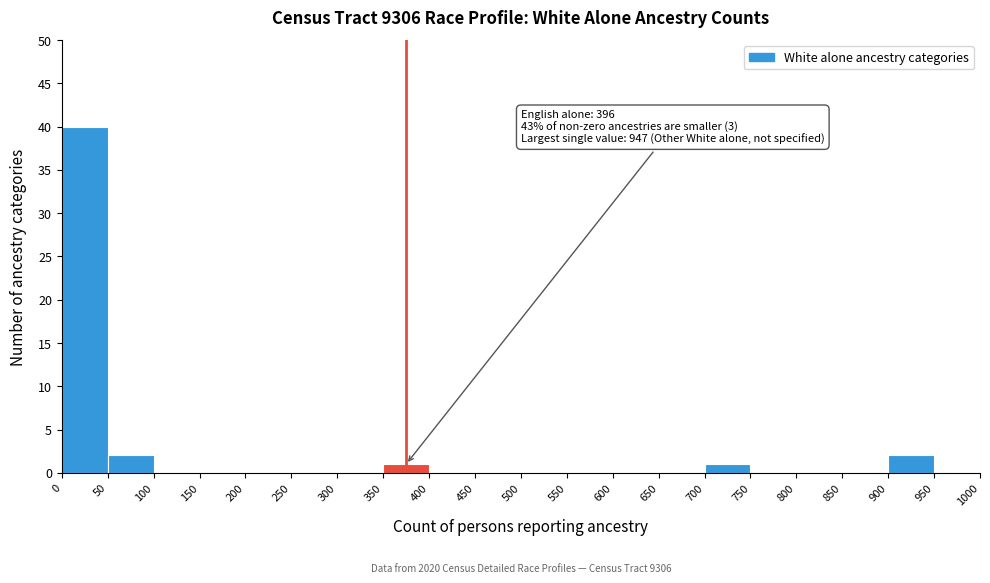

Which range on the x-axis has the tallest bar?

0 to 50